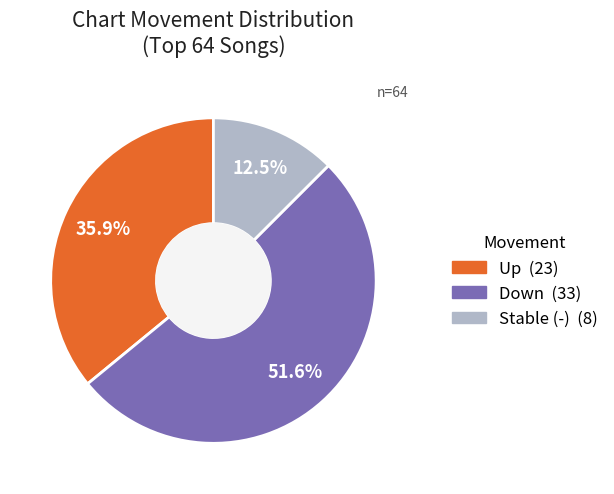

How many segments does this pie chart have?

3